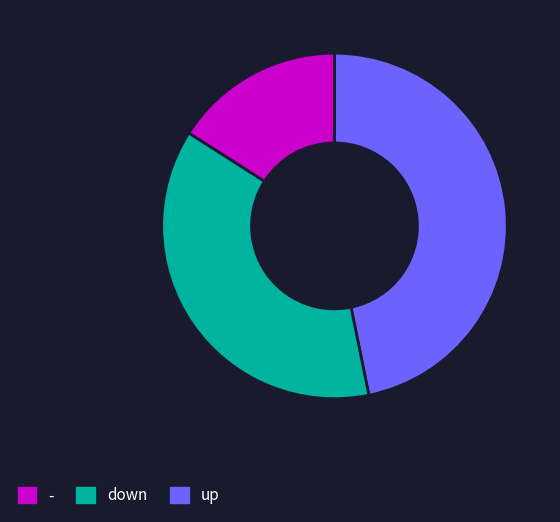

Is there a majority slice in this chart?

No